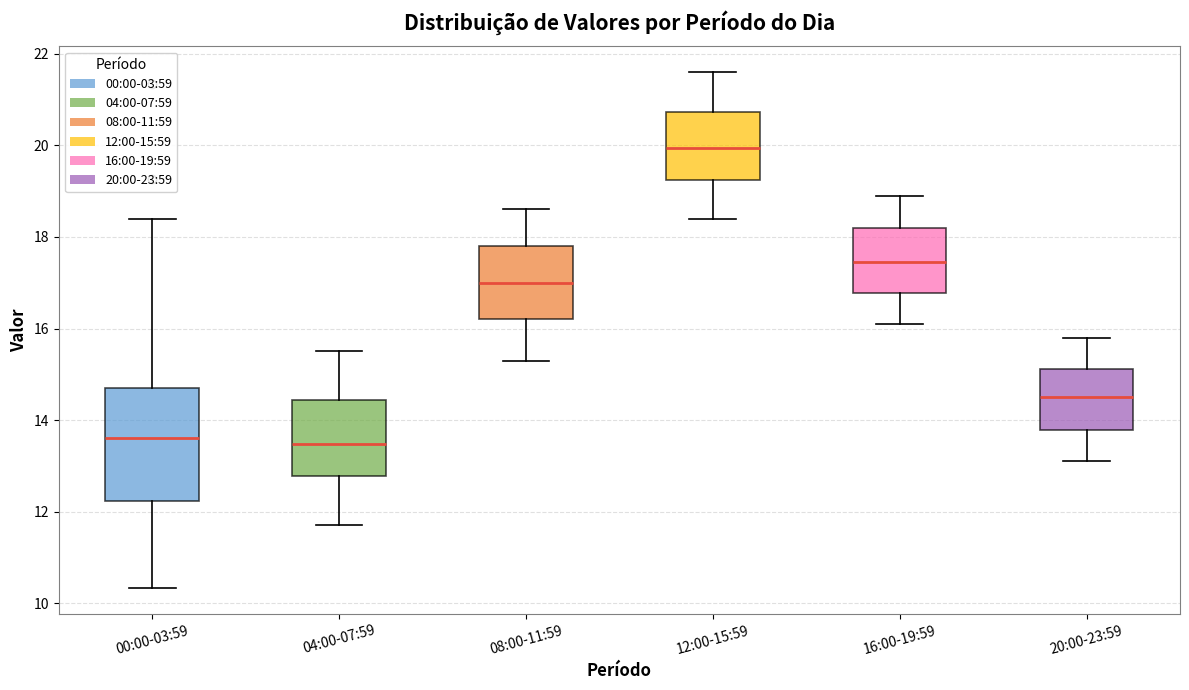

Reading left to right, read every box against the y-axis: the position of its median line, the range the box covers, and the ends of its whiskers. The values are not printed on the chart, so give them approximately, as read against the axis.

00:00-03:59: median 13.6, box 12.2 to 14.8, whiskers 10.4 to 18.4
04:00-07:59: median 13.4, box 12.8 to 14.4, whiskers 11.8 to 15.6
08:00-11:59: median 17.0, box 16.2 to 17.8, whiskers 15.4 to 18.6
12:00-15:59: median 20.0, box 19.2 to 20.8, whiskers 18.4 to 21.6
16:00-19:59: median 17.4, box 16.8 to 18.2, whiskers 16.2 to 19.0
20:00-23:59: median 14.6, box 13.8 to 15.2, whiskers 13.2 to 15.8